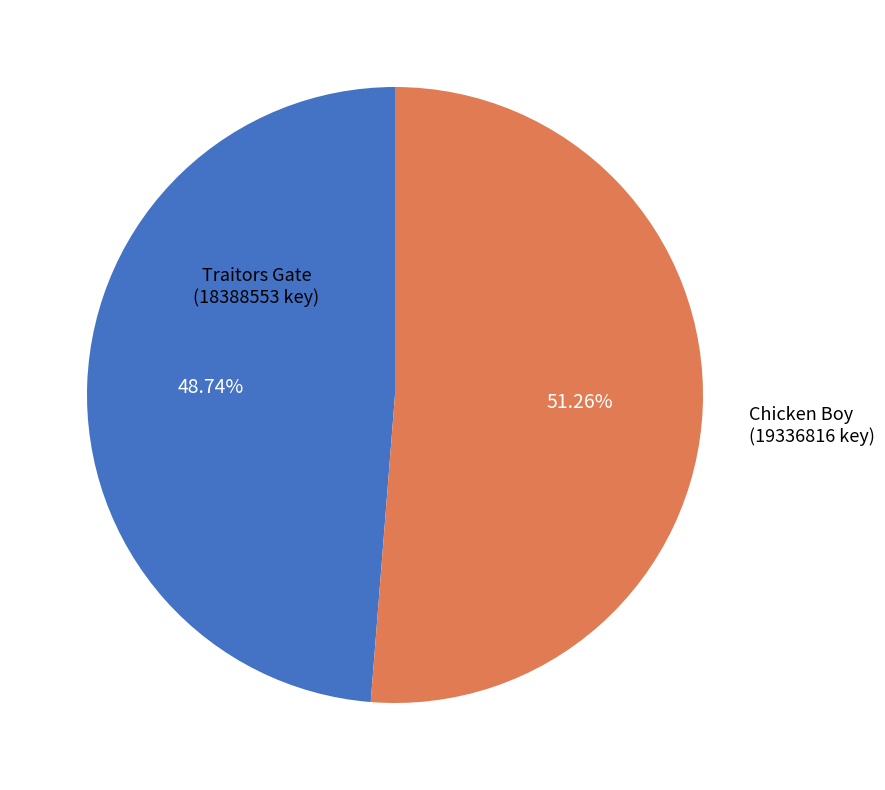

Is there any slice that represents more than half of the pie?

Yes